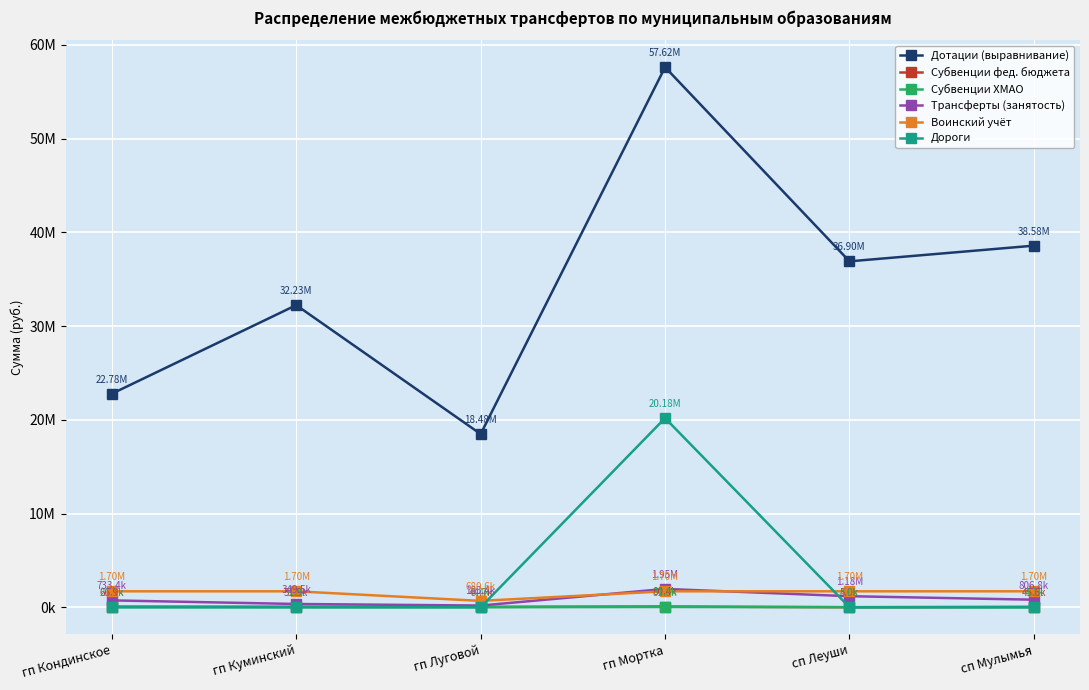

Where do Воинский учёт and Дороги first cross each other?

гп Луговой and гп Мортка